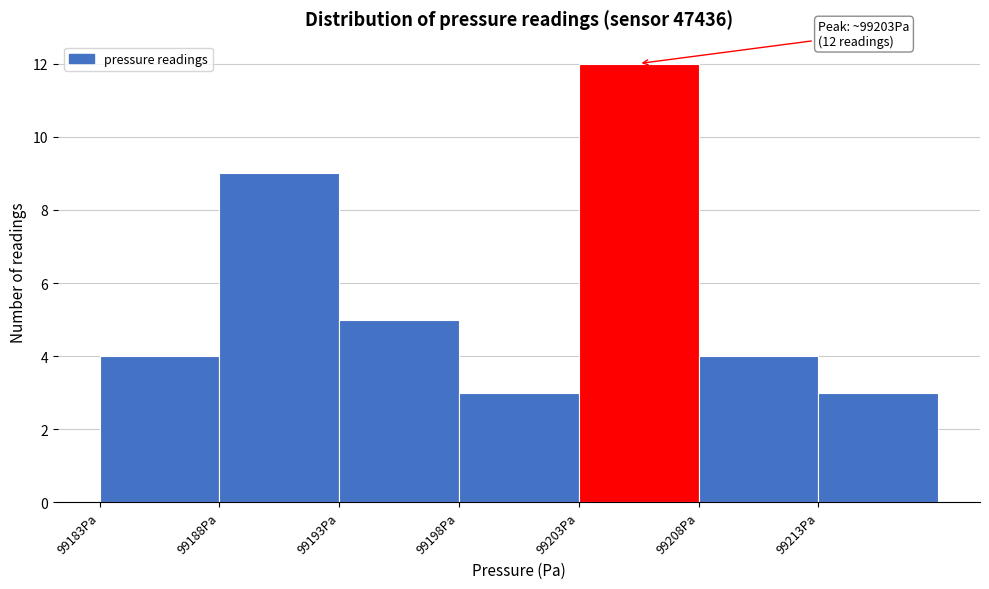

Which range on the x-axis has the tallest bar?

99203 to 99208